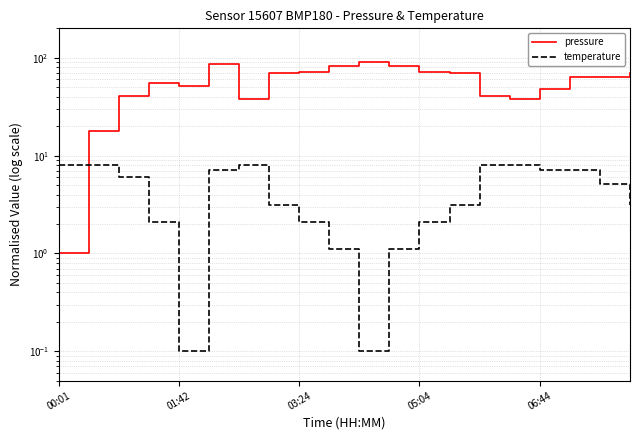

How many lines are shown in the chart?

2